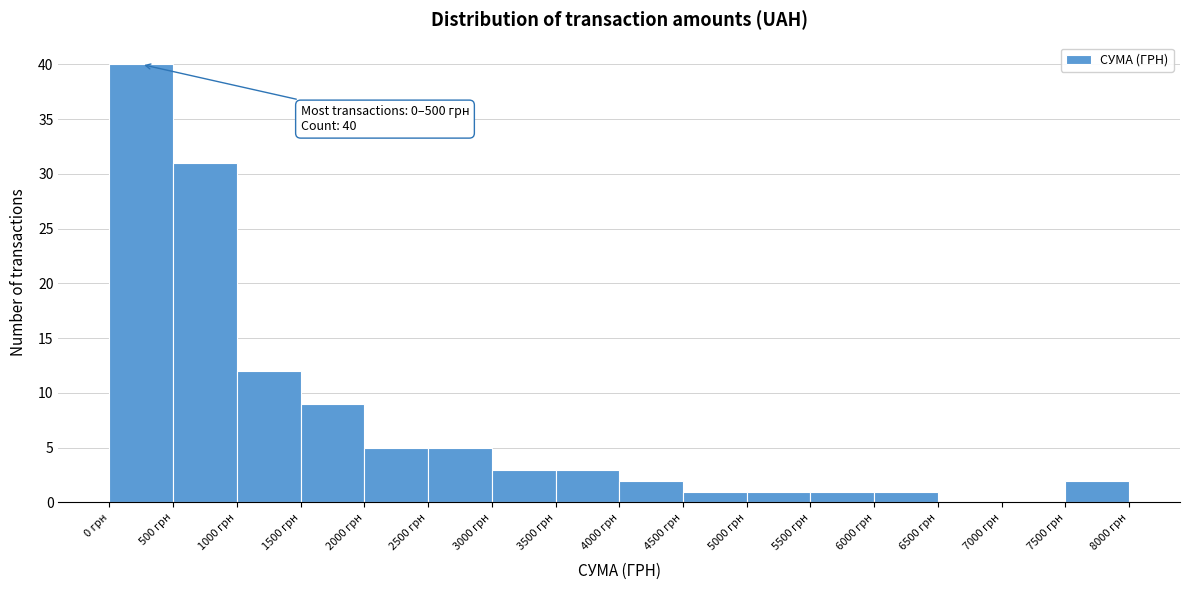

Over which range of the x-axis is the bar tallest?

0 to 500